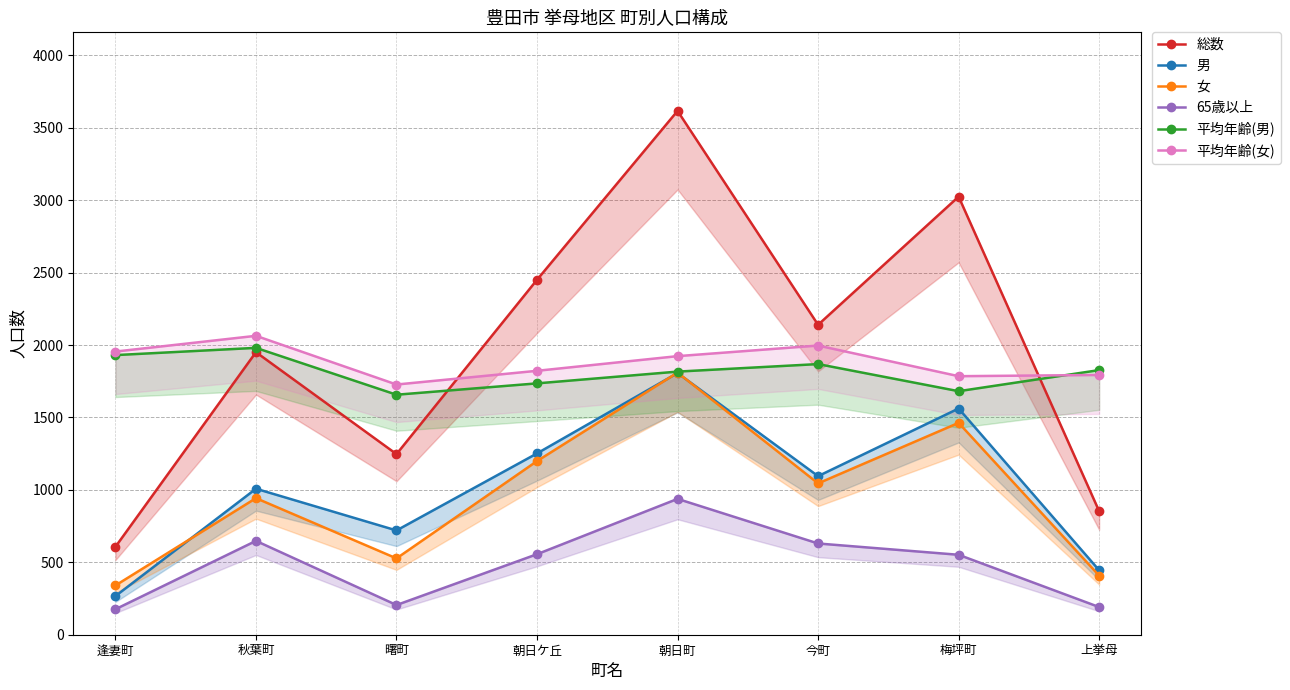

Where is 65歳以上 nearest to the value 557?

朝日ケ丘